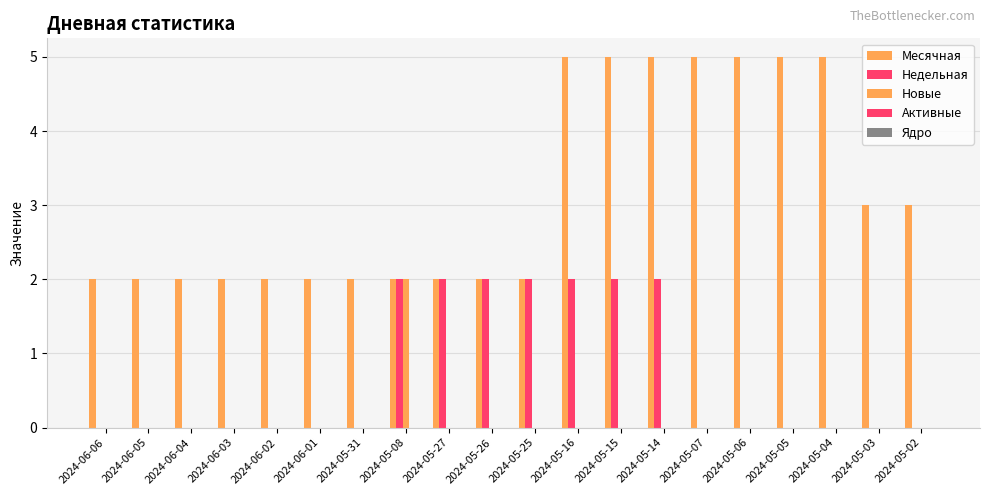

Is it true that Месячная equals 5 at 2024-05-05?

True